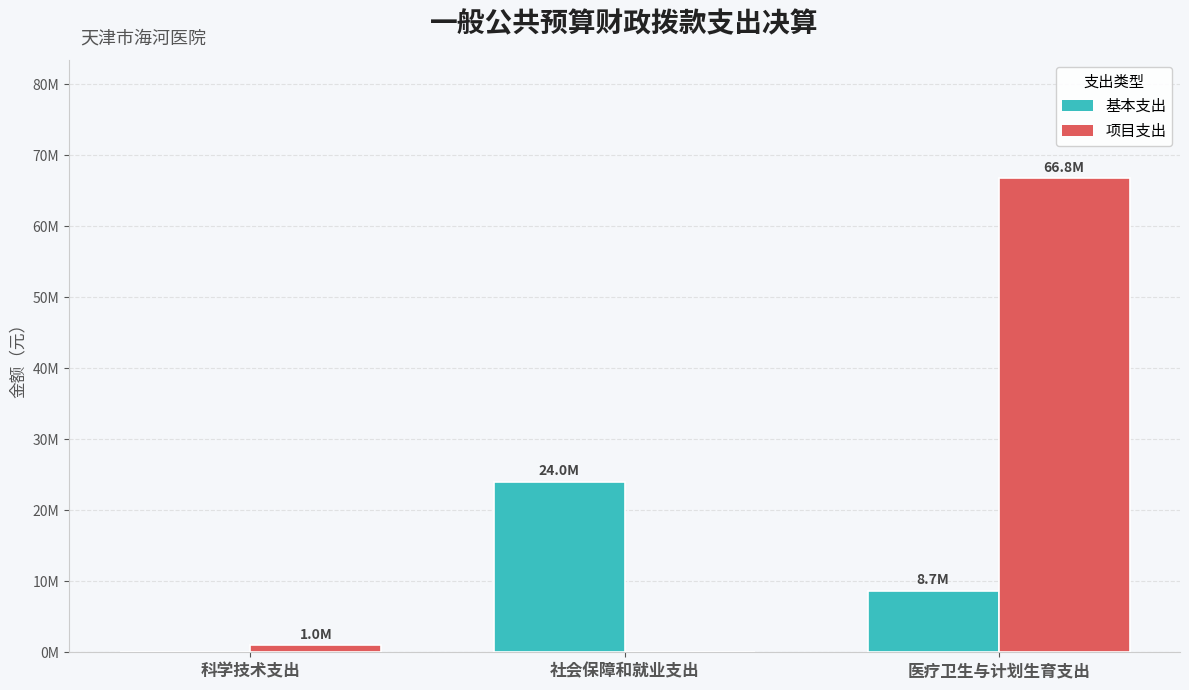

At which label does 项目支出 reach its peak?

医疗卫生与计划生育支出